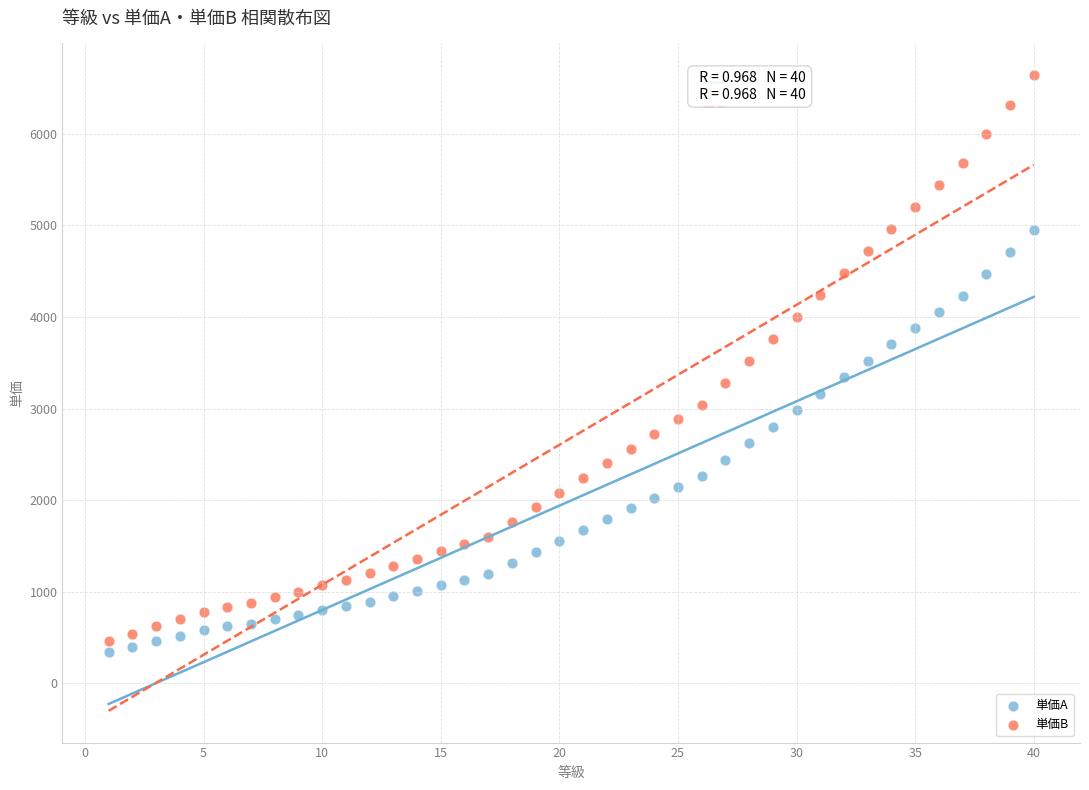

Which series reaches the minimum Y coordinate?

単価A